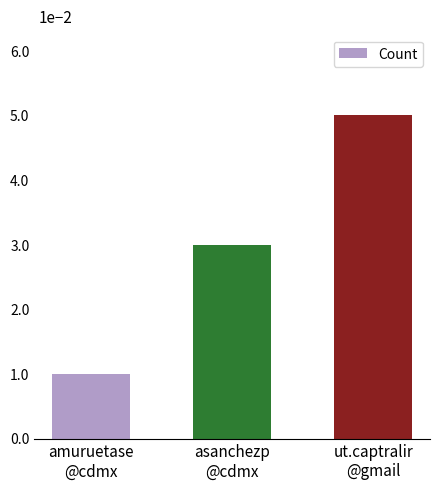

Is it true that the value at asanchezp
@cdmx is 0.0?

True